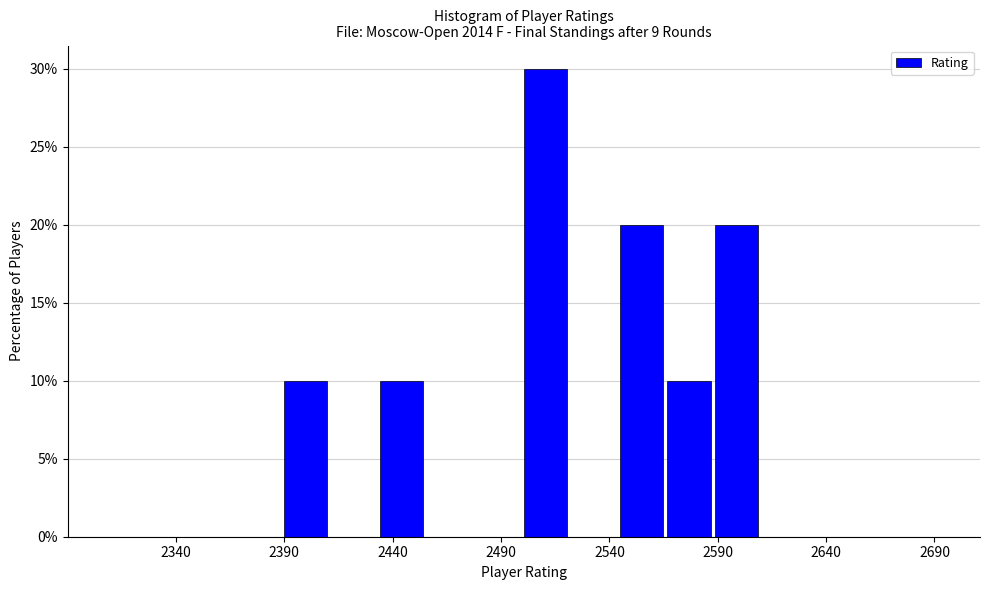

What is the height of the bar covering 2390 to 2410 on the x-axis? Neither the bar edges nor the heights are printed on the chart, so give them approximately, as read against the axes.

10